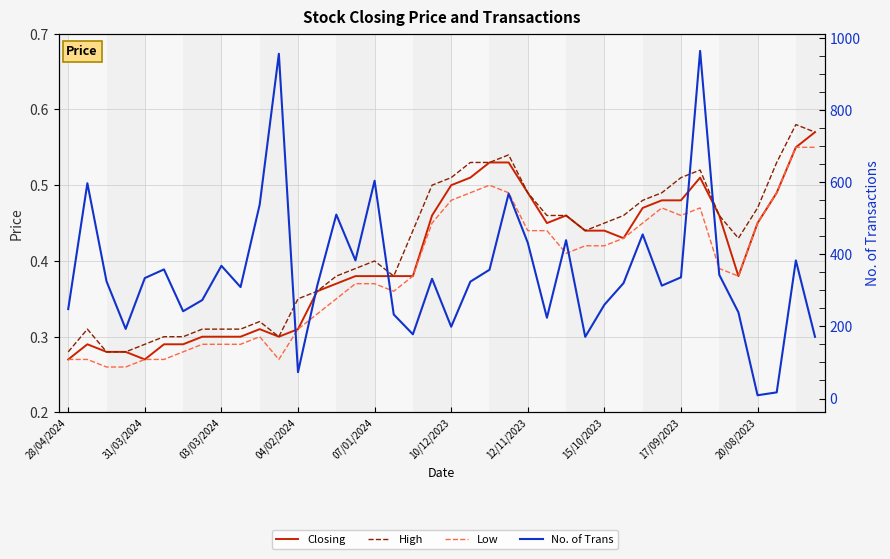

True or false: No. of Trans and Closing cross at least once.

False